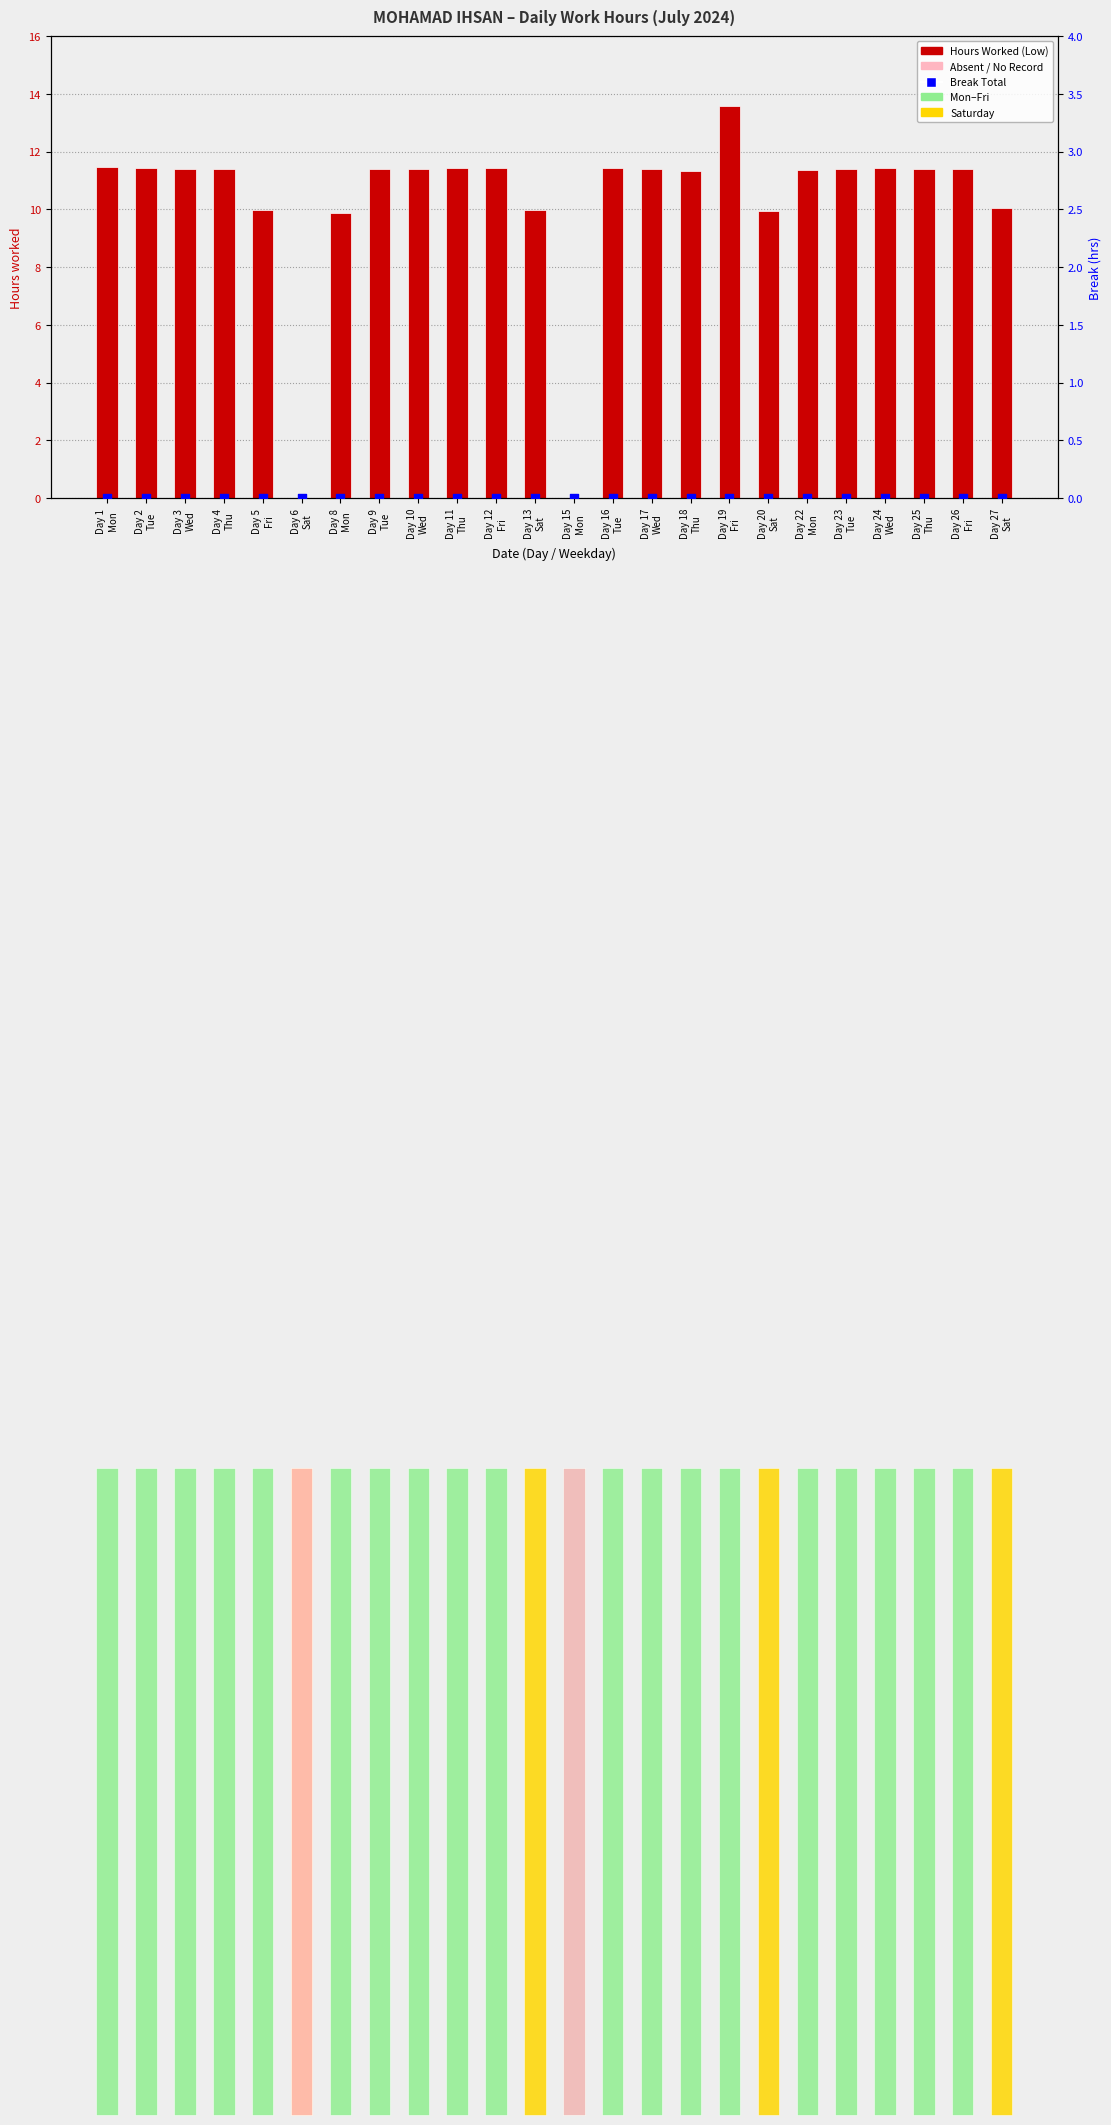

Which series reaches the maximum Y coordinate?

Low (hours worked)